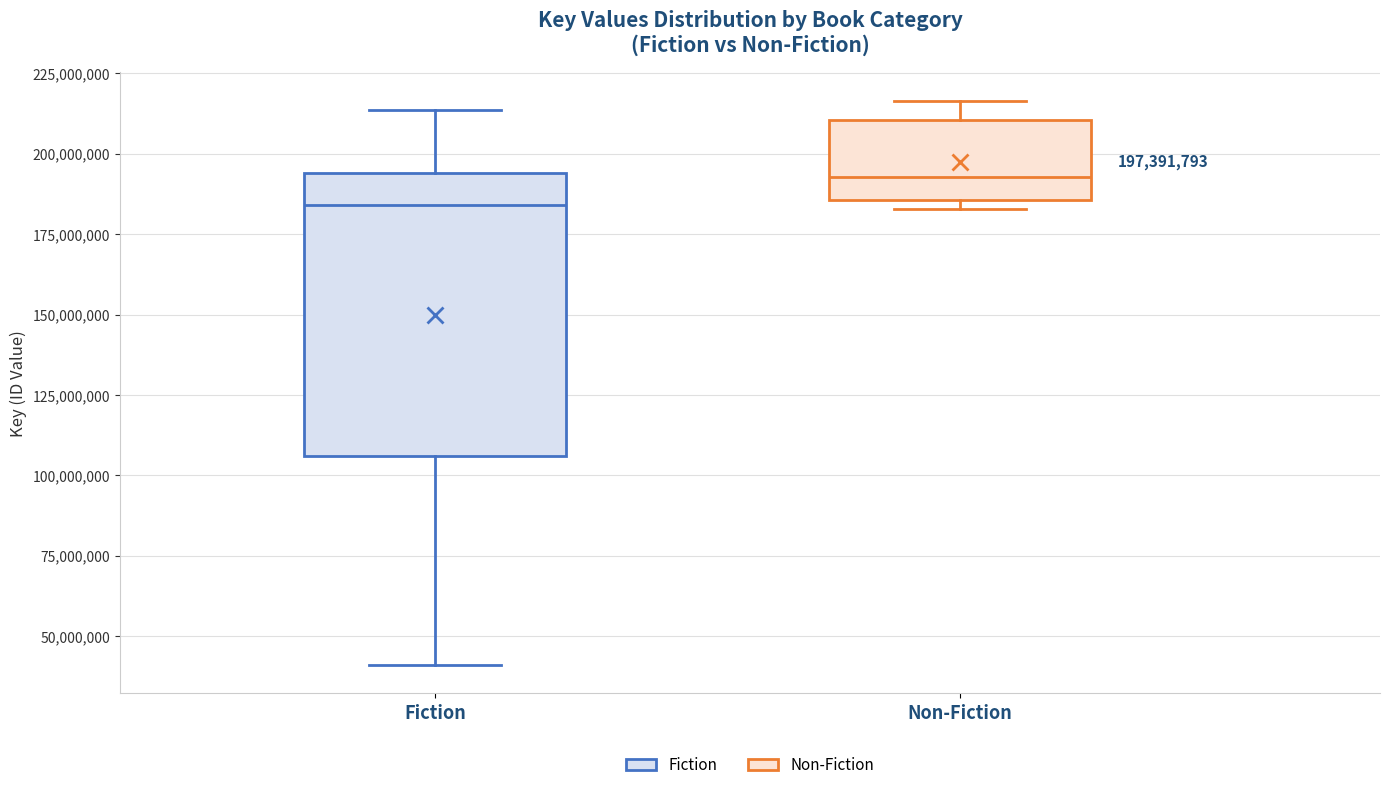

Which box's median line is the highest?

Non-Fiction